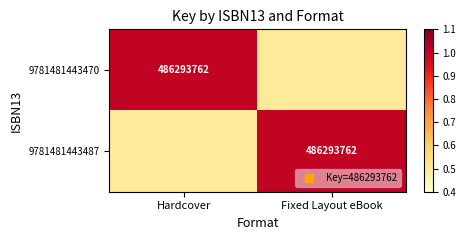

What is the difference between the maximum and minimum values in the 9781481443487 series?

0.5